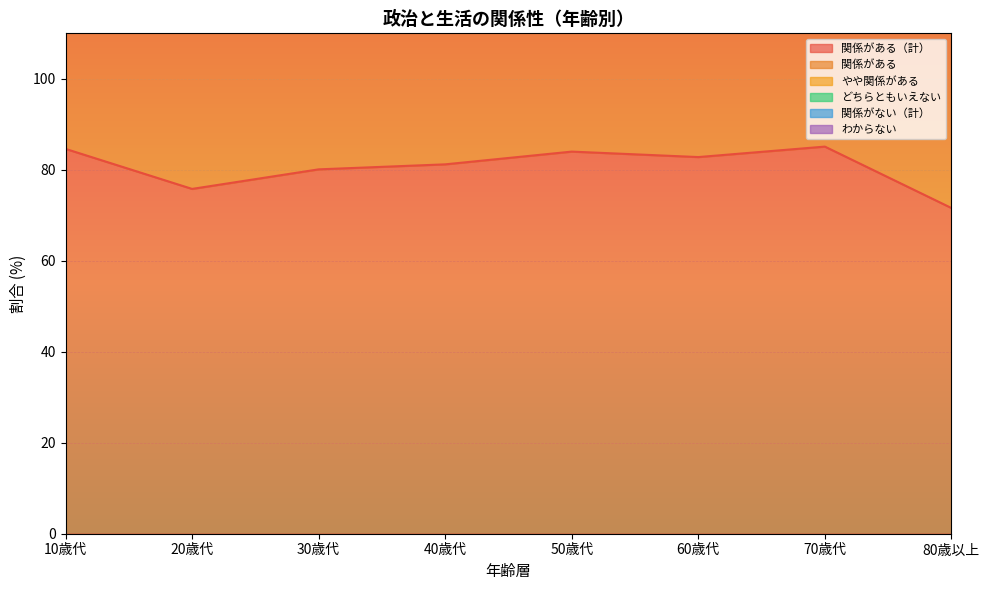

The value of 関係がある at 10歳代 is 38.5. True or false?

True